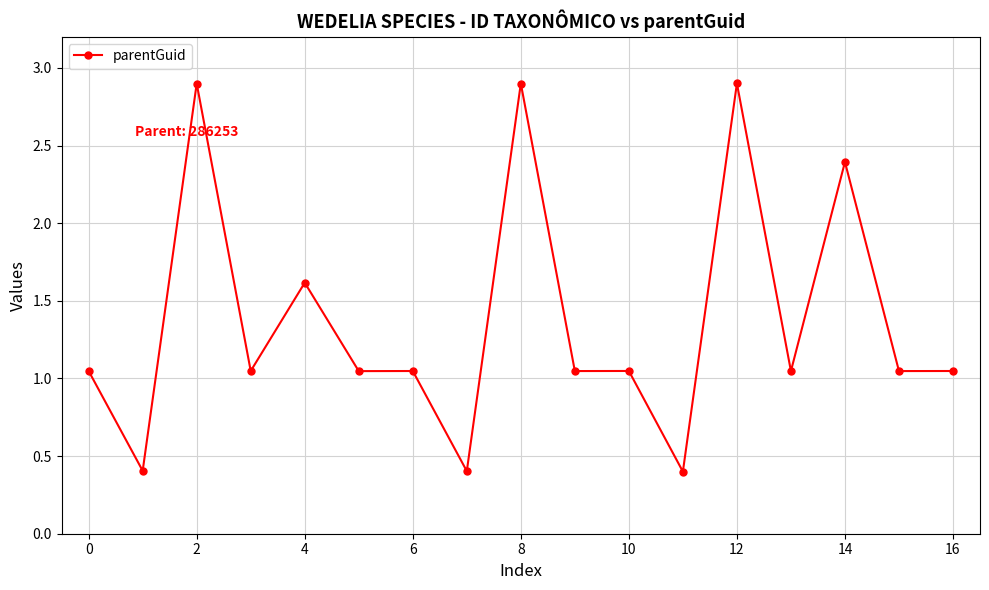

True or false: there are more than 0 points higher than both neighbors.

True